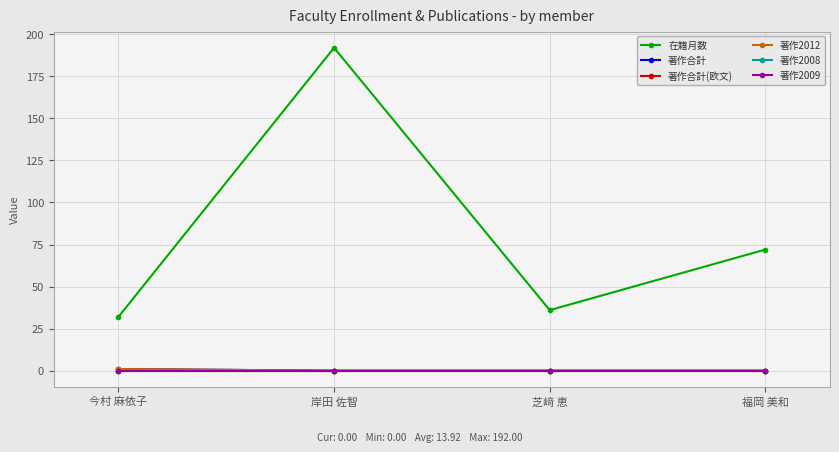

Does the chart have visible grid lines?

Yes